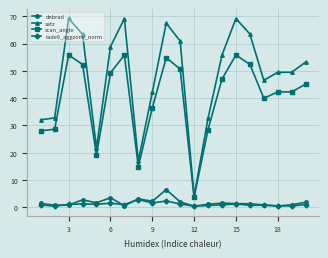

True or false: rade9_aggzone_norm and satz cross at least once.

False